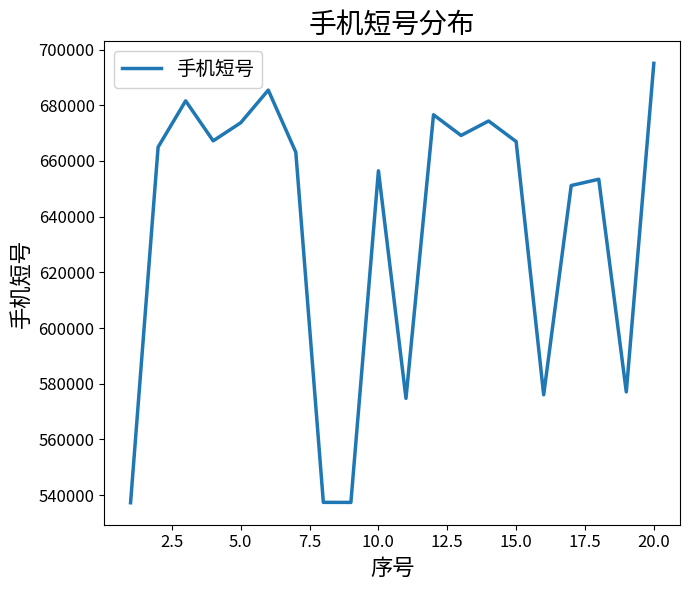

What is the smallest value displayed?

537264